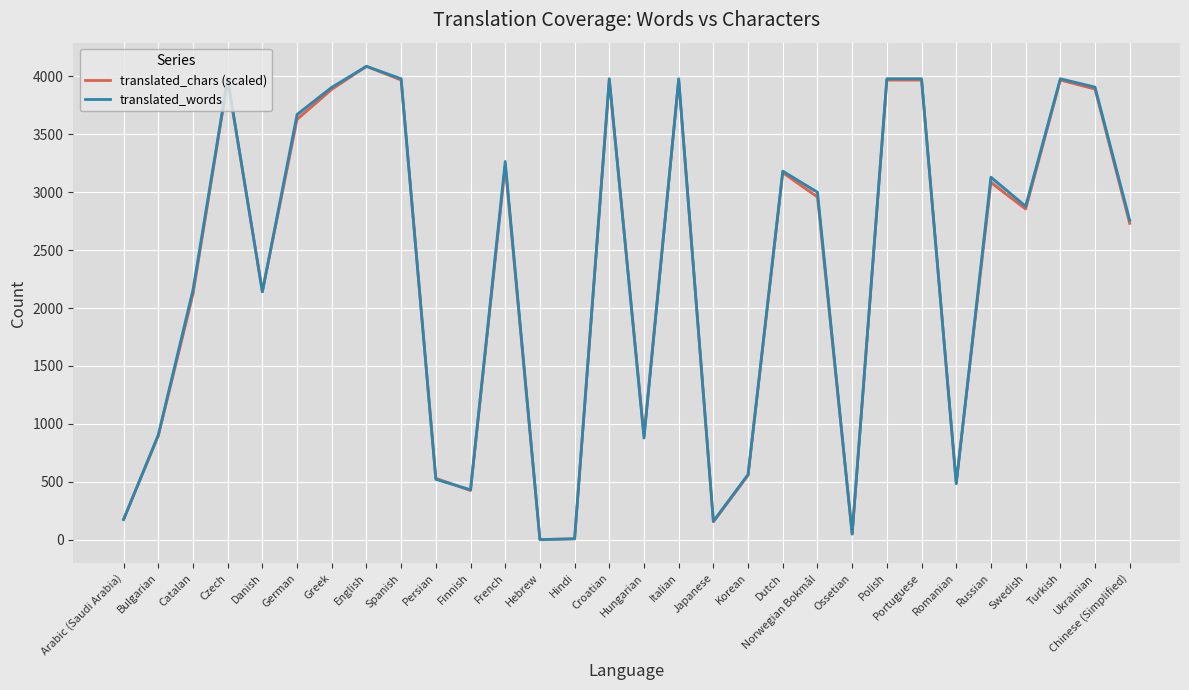

What is the sum of all translated_chars (scaled) values?

69739.6